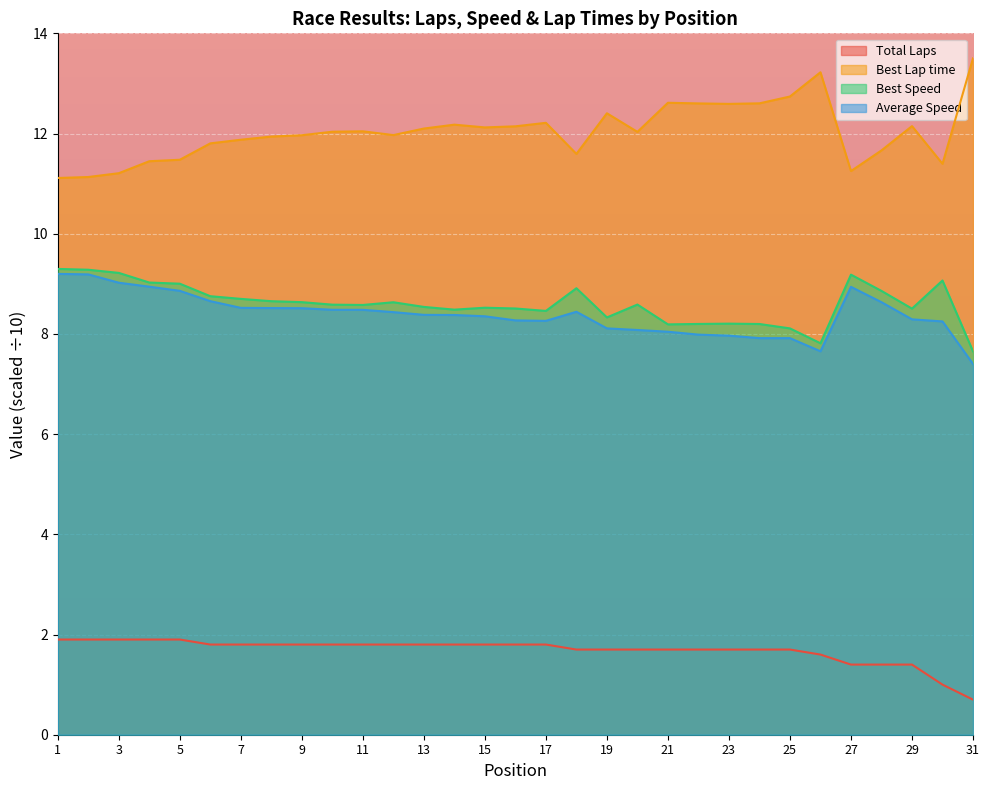

Does the chart display data point markers on the line(s)?

No